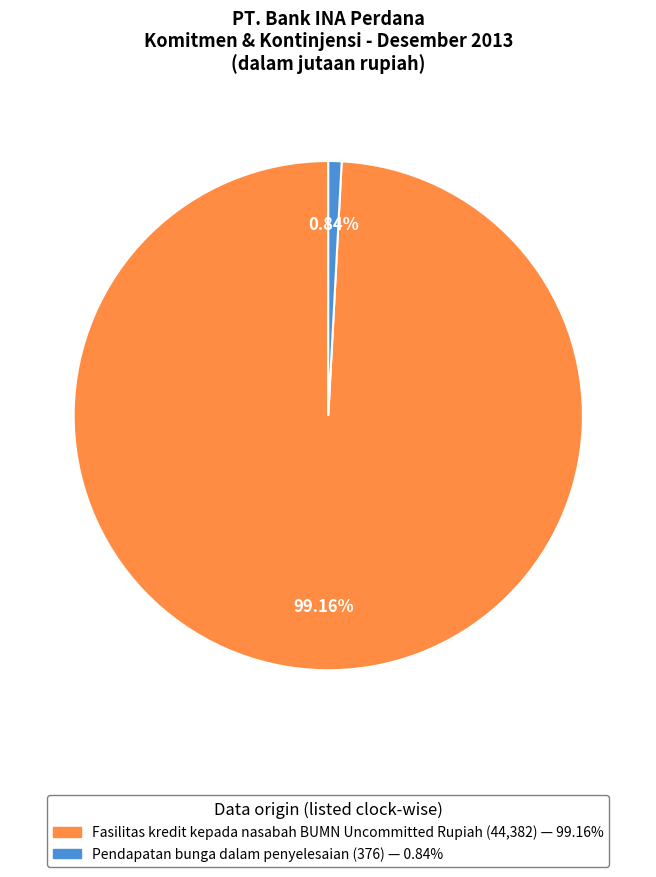

Count the number of slices in the pie.

2